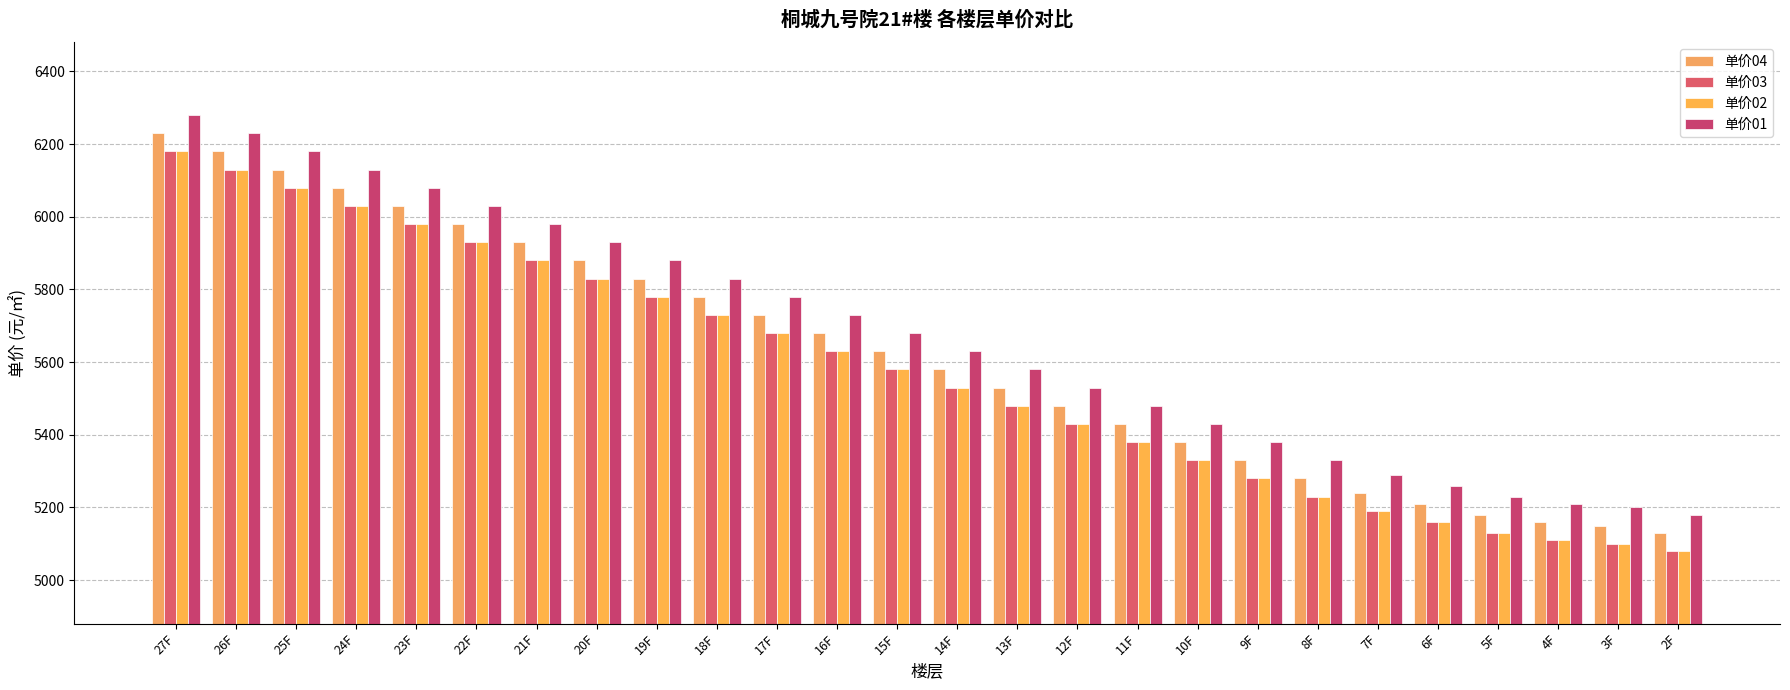

How many values in the 单价03 series are below 5580?

13